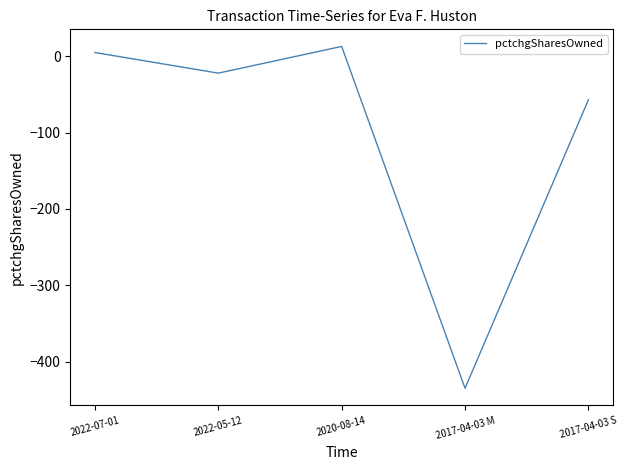

At which category does the data reach its first local valley?

2022-05-12